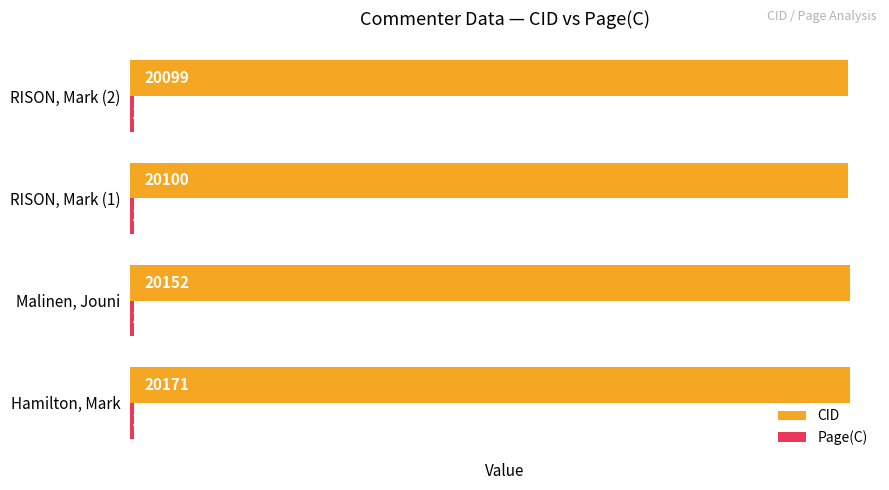

Which series has the widest spread of values?

CID